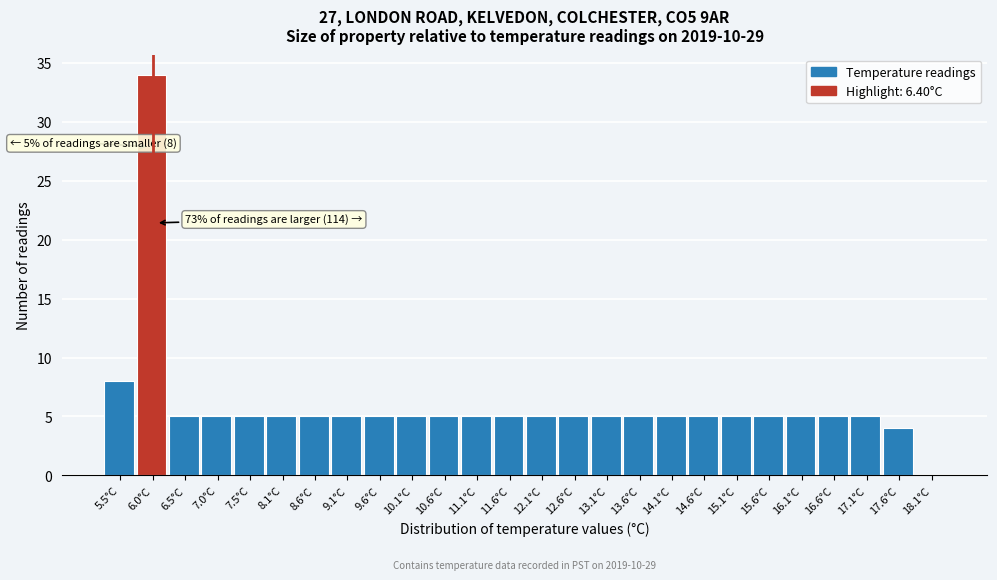

Reading right to left, what are all the values shown in this chart?

18.1°C=0	17.6°C=4	17.1°C=5	16.6°C=5	16.1°C=5	15.6°C=5	15.1°C=5	14.6°C=5	14.1°C=5	13.6°C=5	13.1°C=5	12.6°C=5	12.1°C=5	11.6°C=5	11.1°C=5	10.6°C=5	10.1°C=5	9.6°C=5	9.1°C=5	8.6°C=5	8.1°C=5	7.5°C=5	7.0°C=5	6.5°C=5	6.0°C=34	5.5°C=8